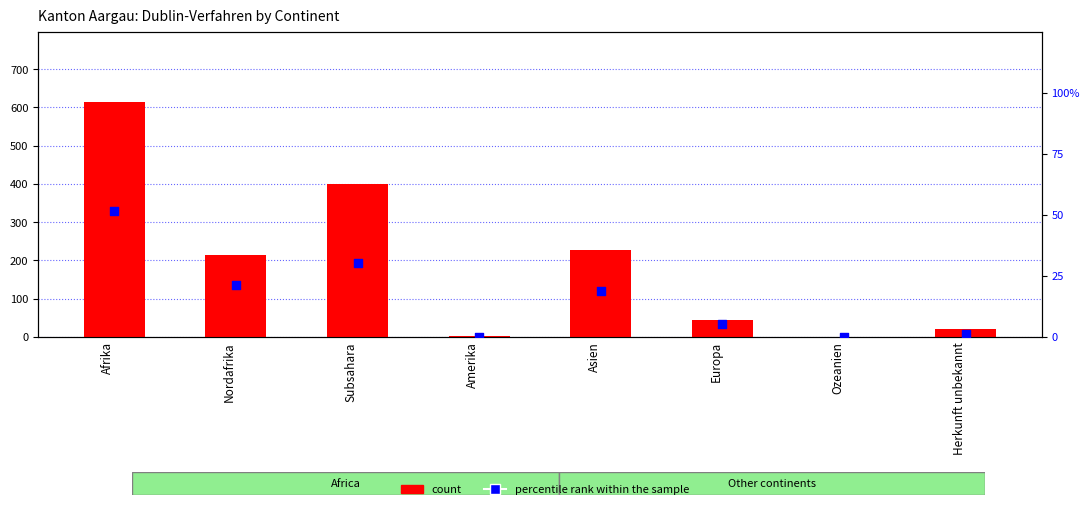

Which series has the widest spread of Y values?

count